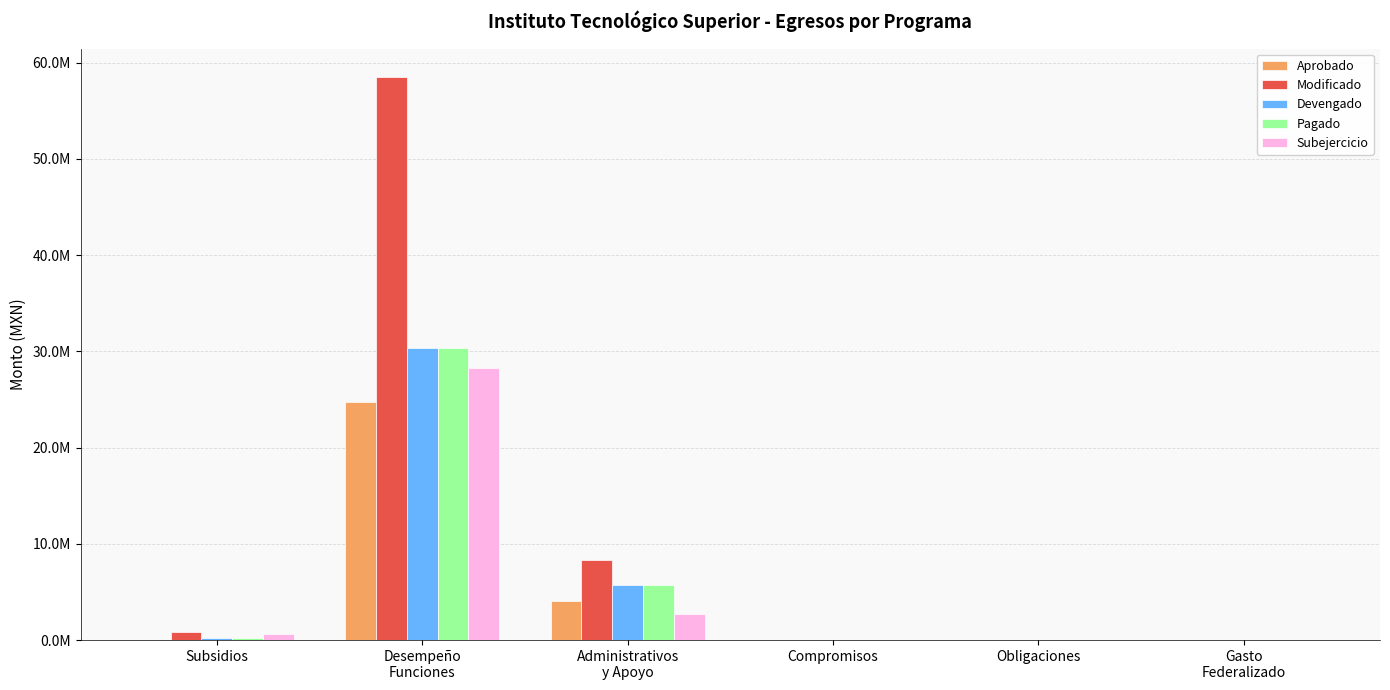

What are all the series names shown in the legend?

Aprobado, Modificado, Devengado, Pagado, Subejercicio